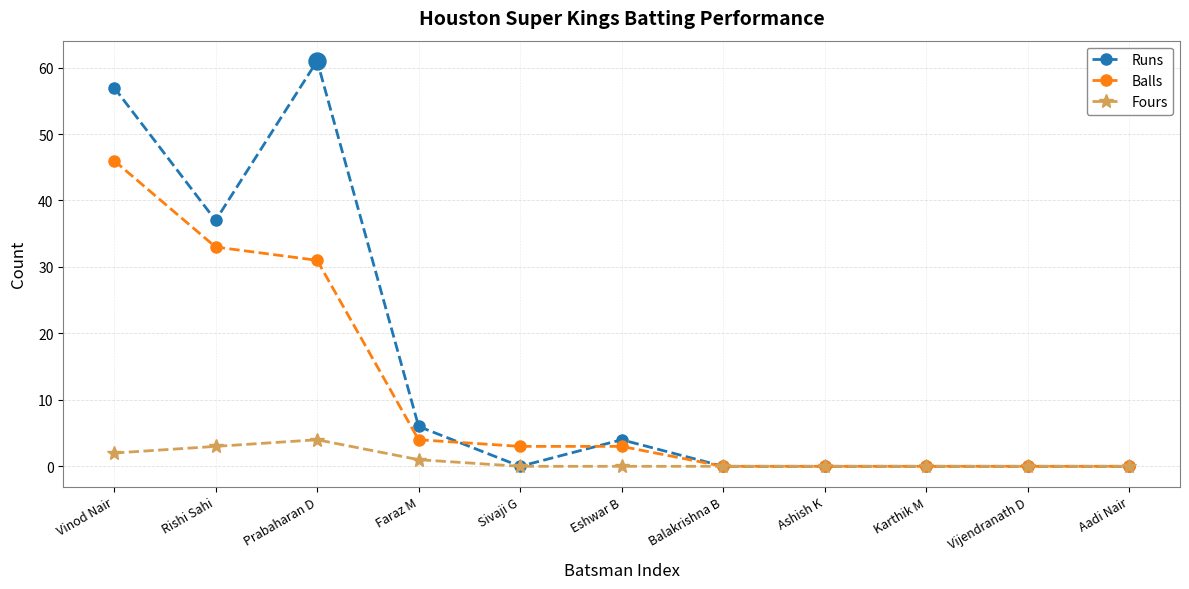

What is the difference between the highest and lowest values at Sivaji G?

3